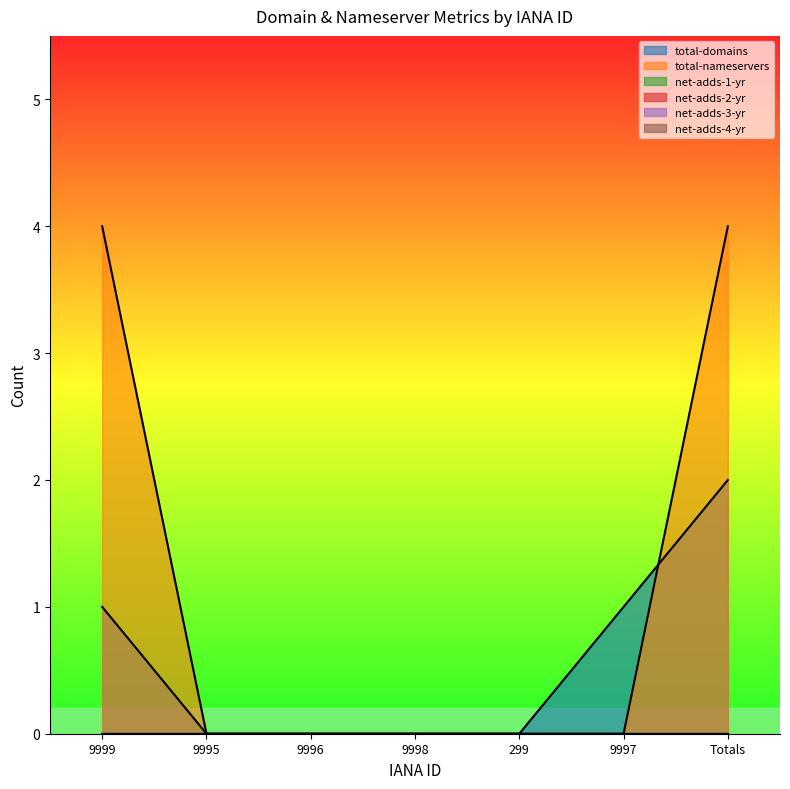

List the series in order of their peak value, lowest first.

net-adds-1-yr, net-adds-2-yr, net-adds-3-yr, net-adds-4-yr, total-domains, total-nameservers